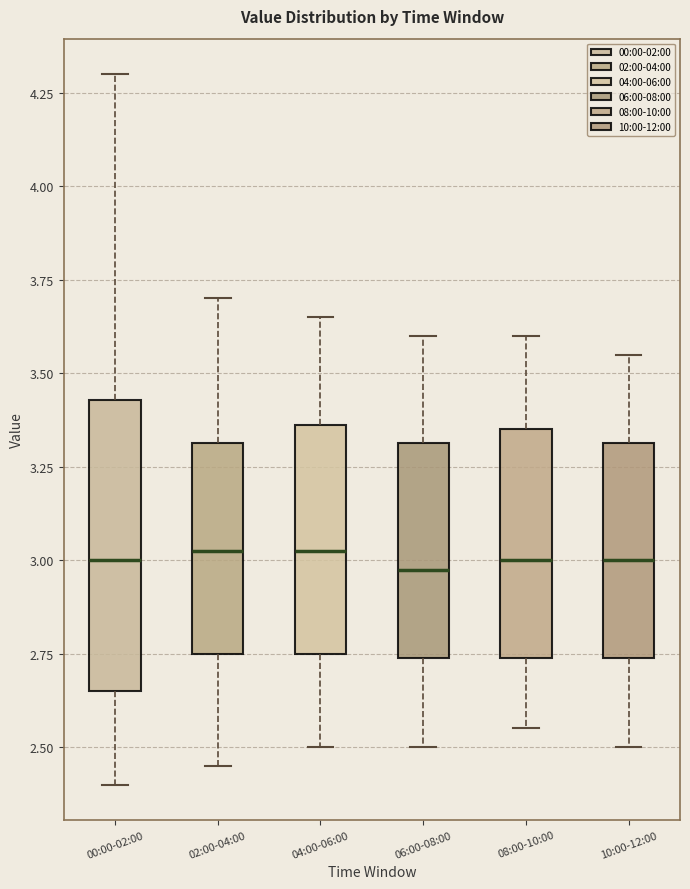

Reading left to right, transcribe this box plot: for each box, give where its median line is, the range the box spans, and where its two whiskers end, as read against the y-axis. The values are not printed on the chart, so give them approximately, as read against the axis.

00:00-02:00: median 3.00, box 2.65 to 3.45, whiskers 2.40 to 4.30
02:00-04:00: median 3.05, box 2.75 to 3.30, whiskers 2.45 to 3.70
04:00-06:00: median 3.05, box 2.75 to 3.35, whiskers 2.50 to 3.65
06:00-08:00: median 3.00, box 2.75 to 3.30, whiskers 2.50 to 3.60
08:00-10:00: median 3.00, box 2.75 to 3.35, whiskers 2.55 to 3.60
10:00-12:00: median 3.00, box 2.75 to 3.30, whiskers 2.50 to 3.55